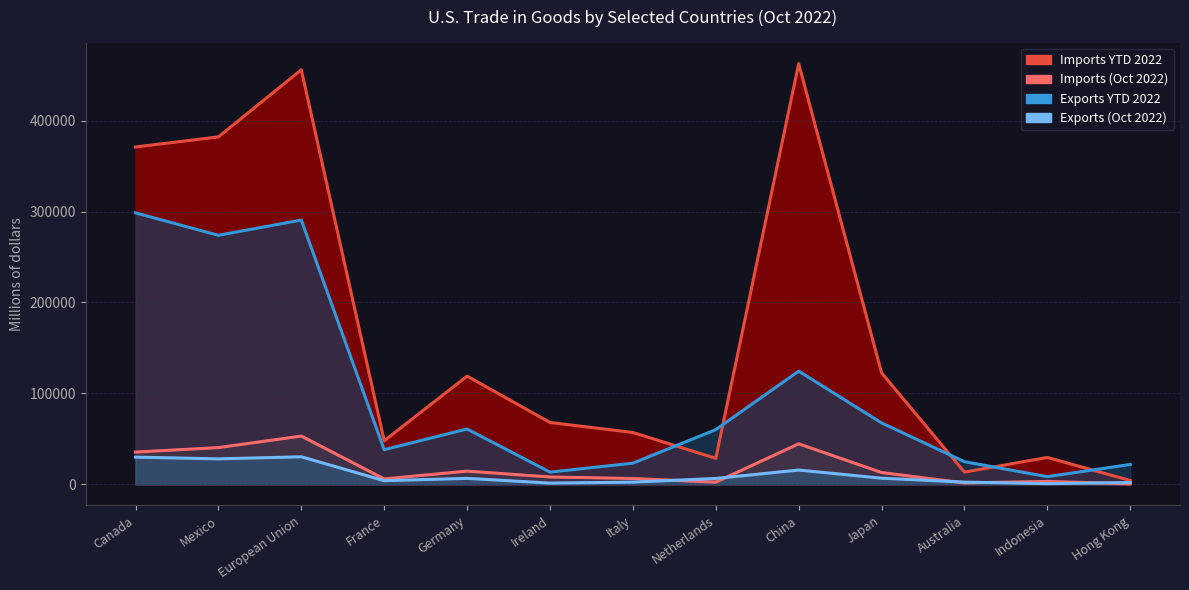

What is the smallest value displayed?

481